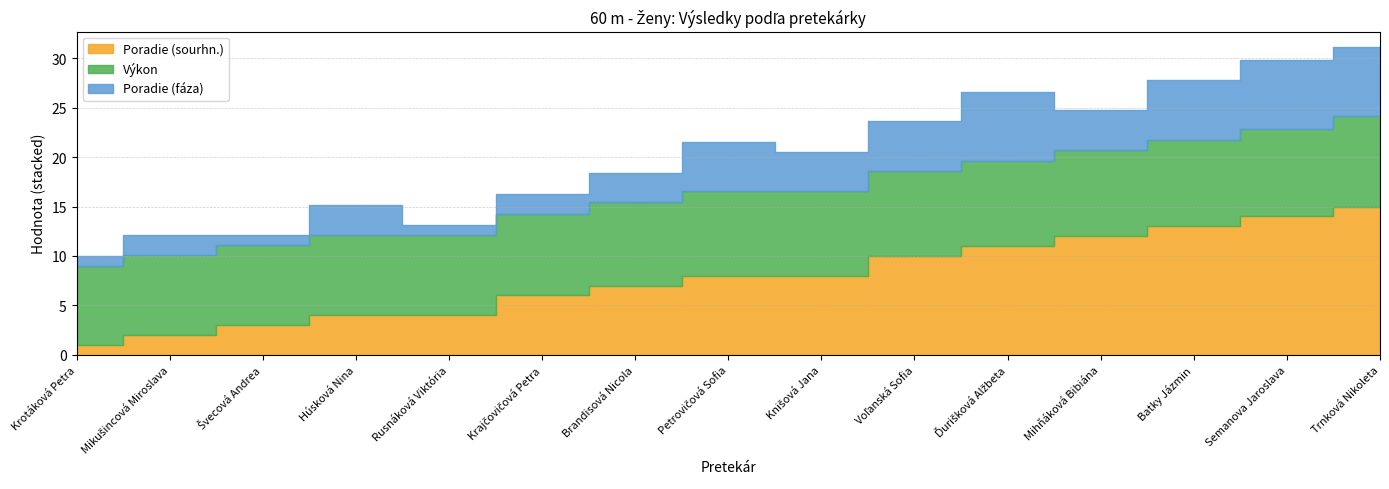

At how many categories does at least one series exceed 4?

15